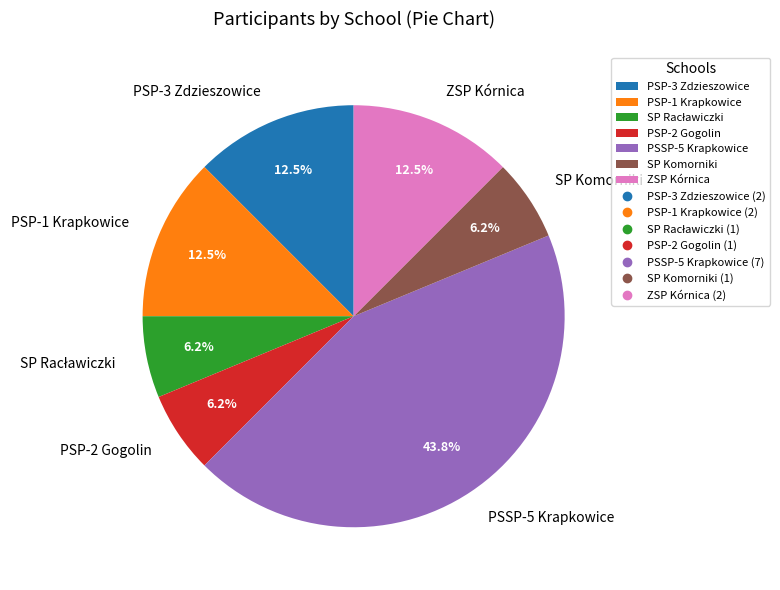

How many segments does this pie chart have?

7